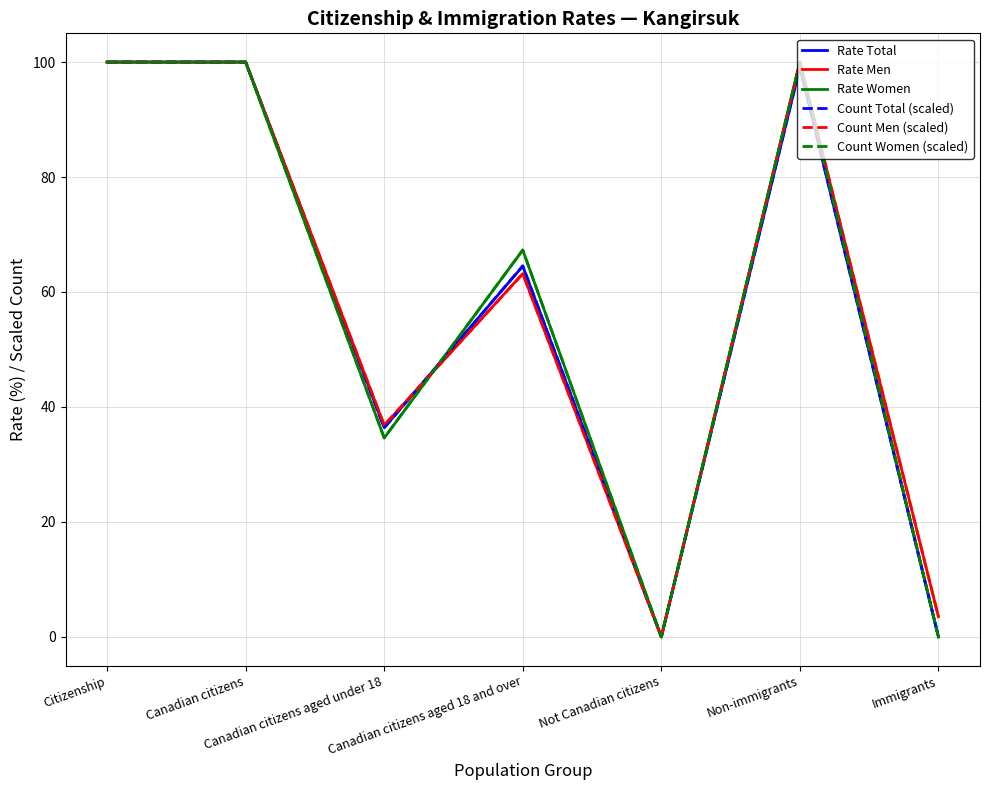

What is the maximum value for Count Women (scaled)?

100.0